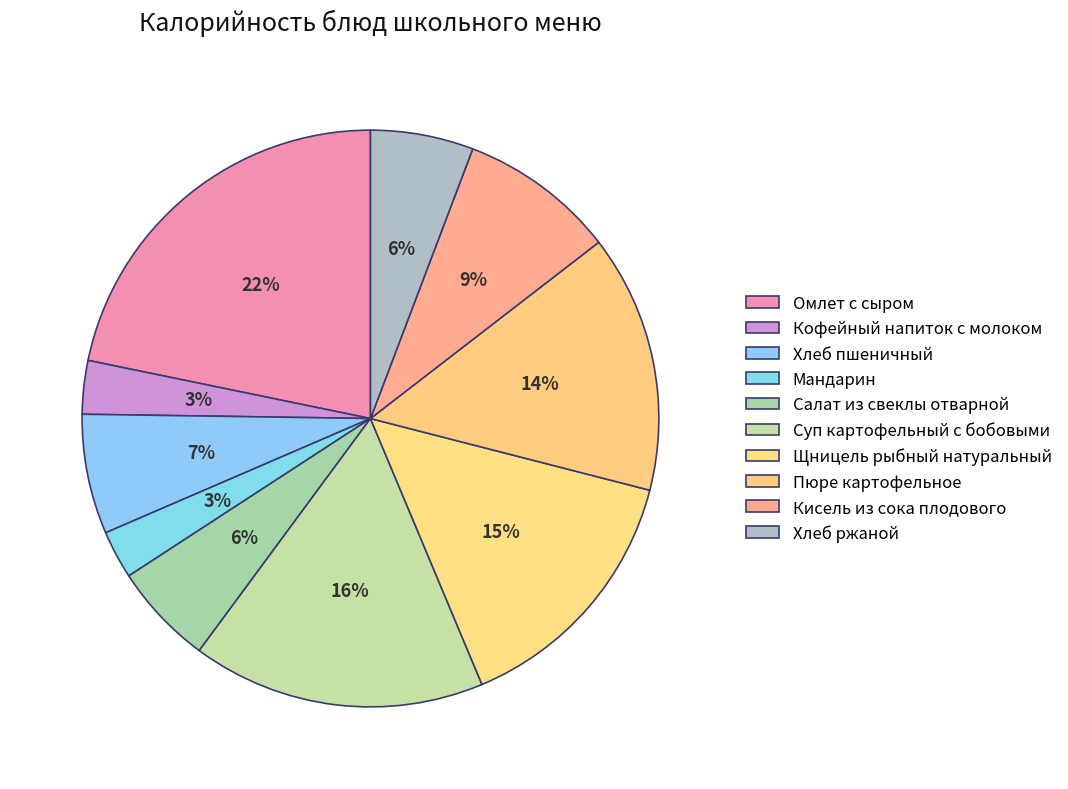

To the nearest percent, what is the average slice percentage?

10%